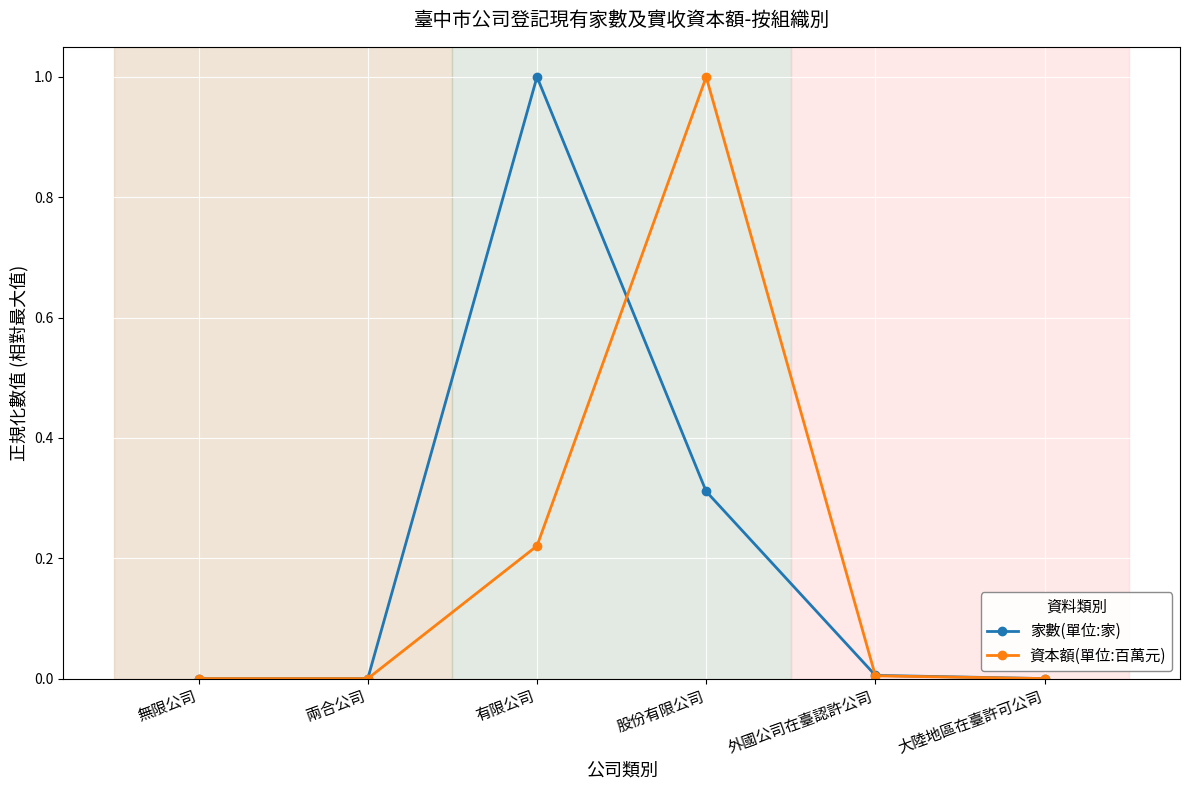

What position from the right is 外國公司在臺認許公司?

2